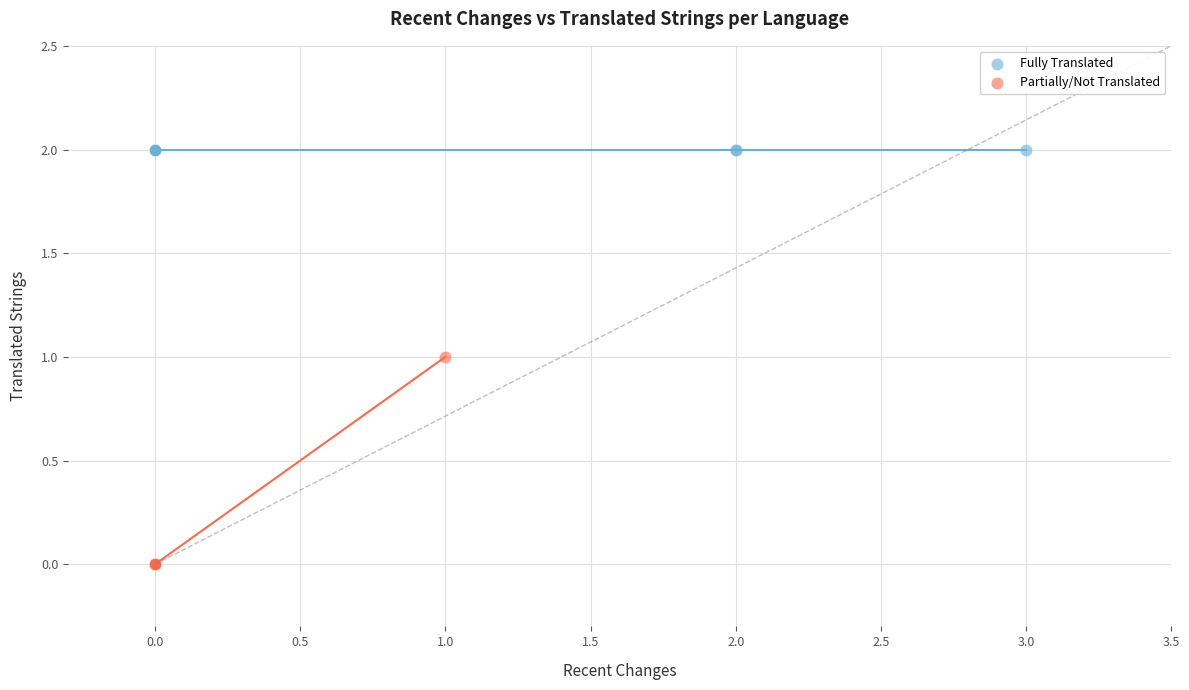

Which series contains the lowest Y value?

Partially/Not Translated